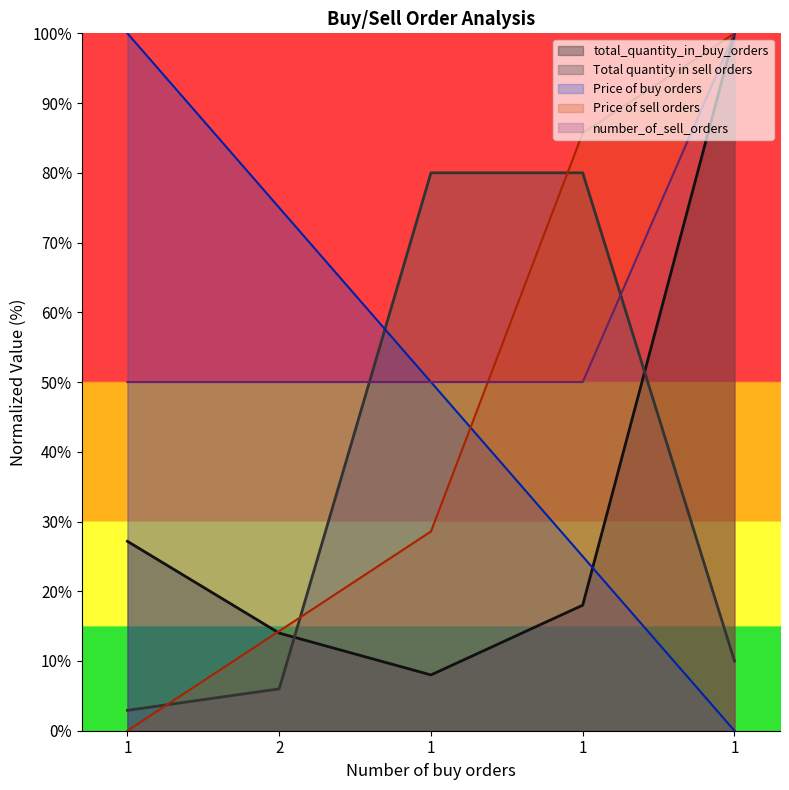

Reading left to right, transcribe all the data shown in this chart.

total_quantity_in_buy_orders: 27.2	14.0	8.0	18.0	100.0
Price of buy orders: 100.0	75.0	50.0	25.0	0.0
Price of sell orders: 0.0	14.3	28.6	85.7	100.0
Total quantity in sell orders: 2.9	6.0	80.0	80.0	10.0
number_of_sell_orders: 50.0	50.0	50.0	50.0	100.0